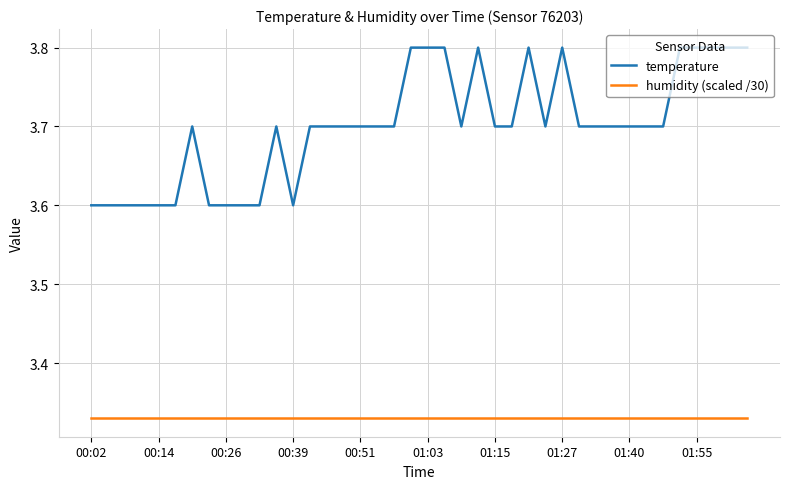

Which series has the largest range (max minus min)?

temperature